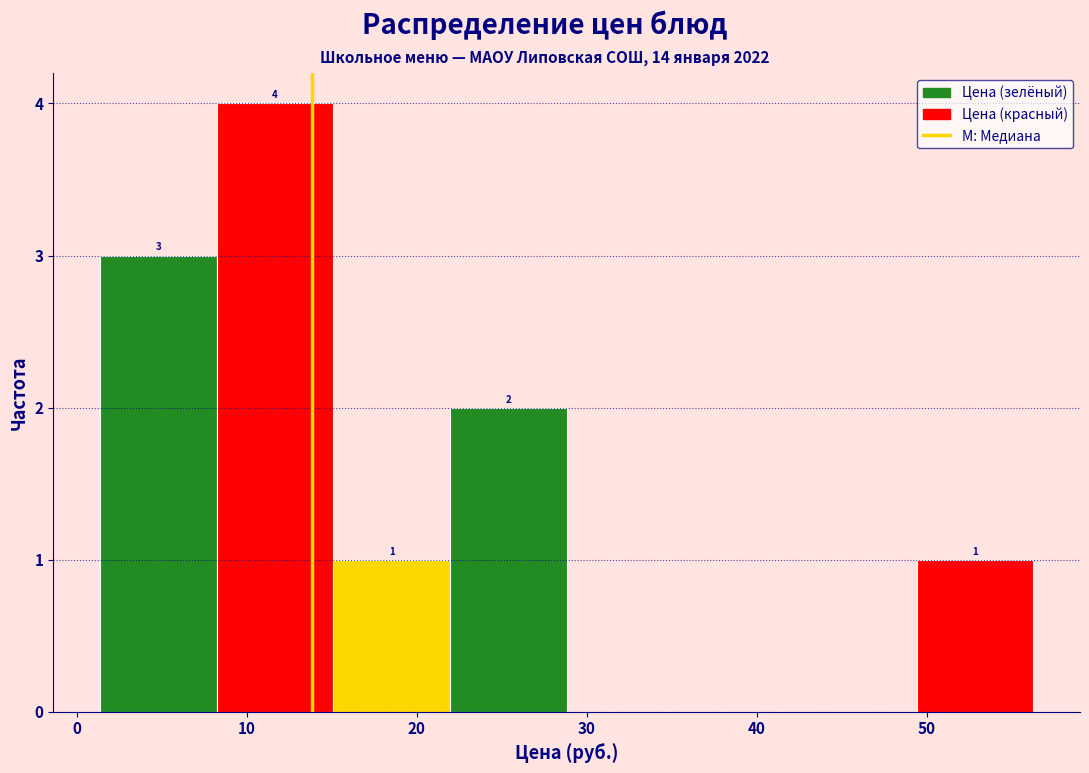

Over which range of the x-axis is the bar tallest?

8 to 15